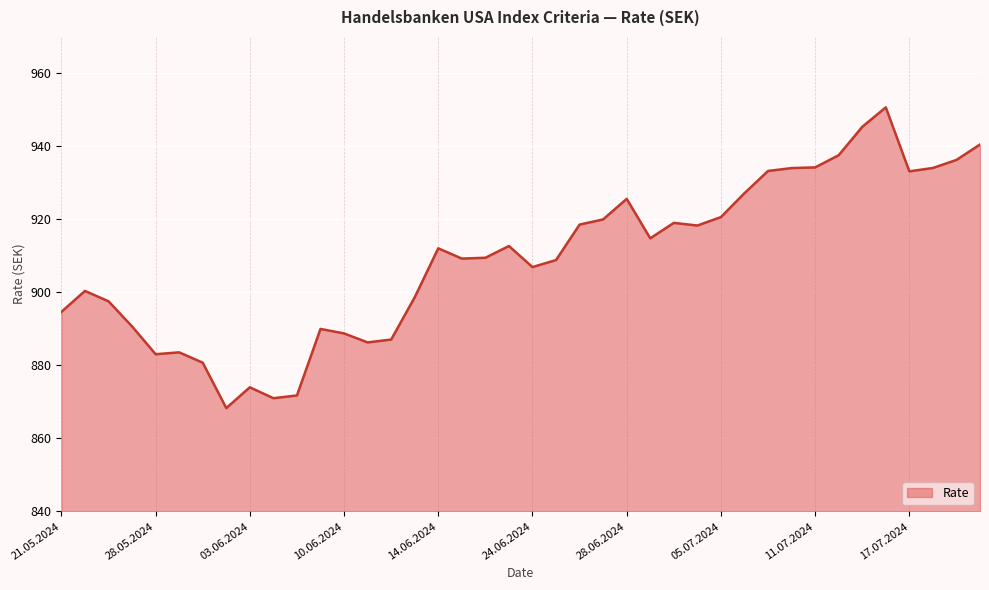

What is the maximum value shown in the chart?

950.7